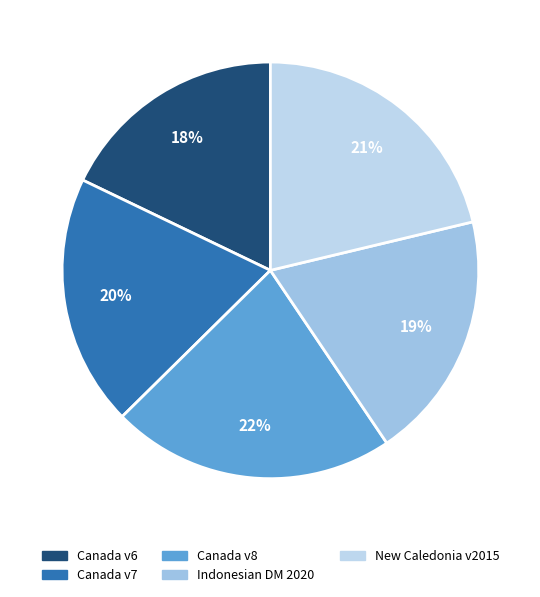

How many segments does this pie chart have?

5